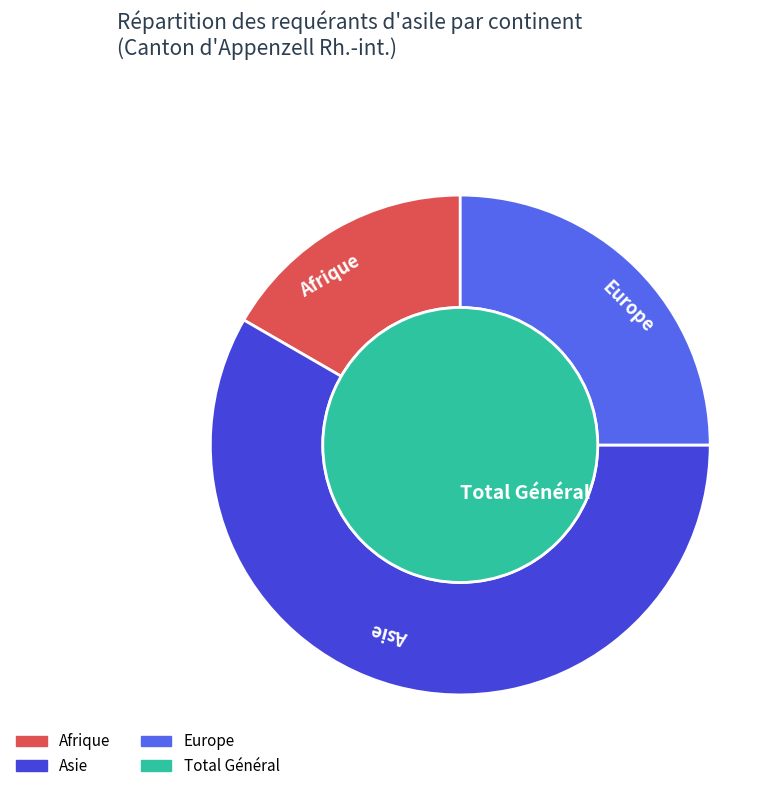

To the nearest percent, what percentage of the pie is Asie?

58%